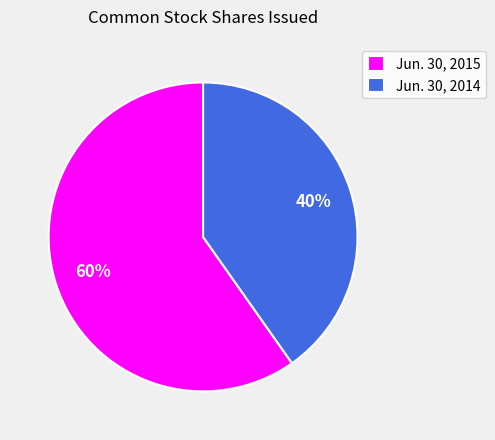

Rank the categories by value from highest to lowest.

Jun. 30, 2015, Jun. 30, 2014